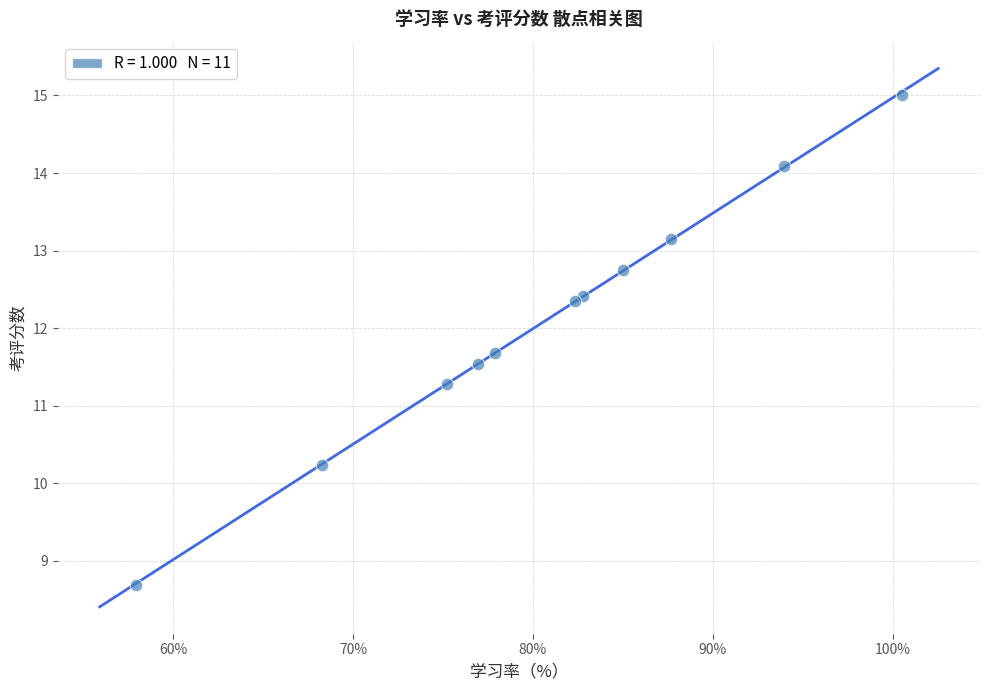

What Y value in the scatter plot is closest to 11?

11.3